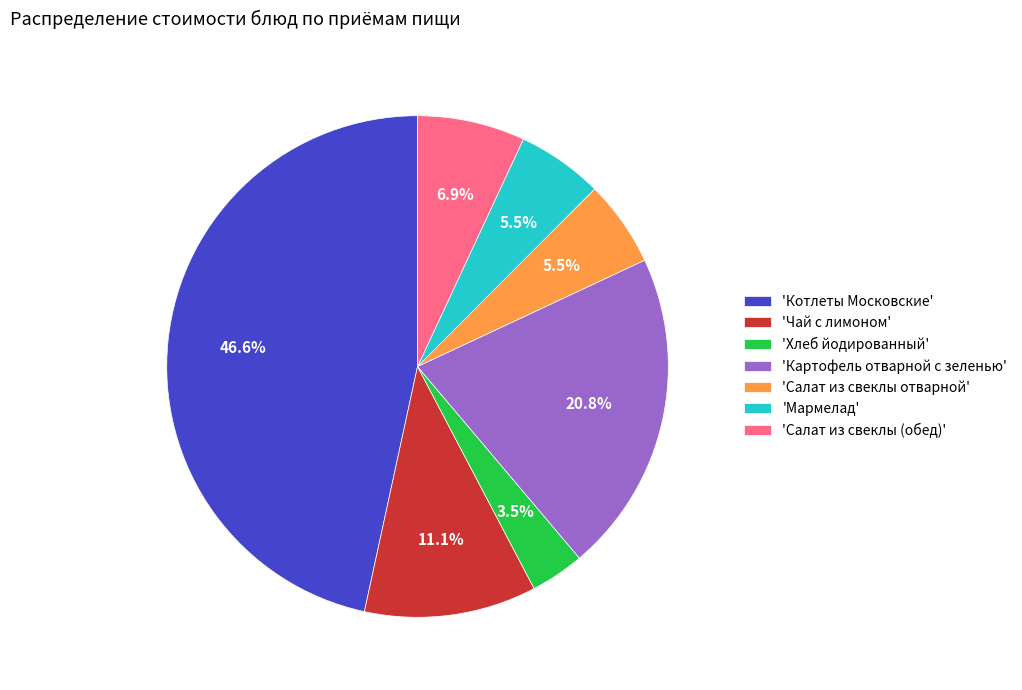

What portion of the pie excludes 'Картофель отварной с зеленью'?

79.2%